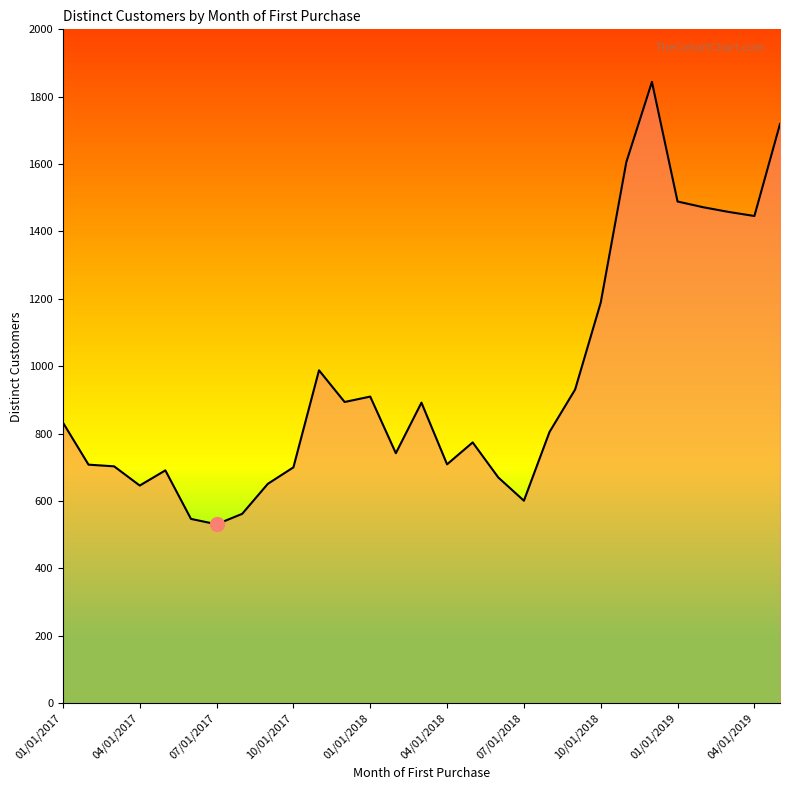

What is the difference between the maximum and minimum values?

1313